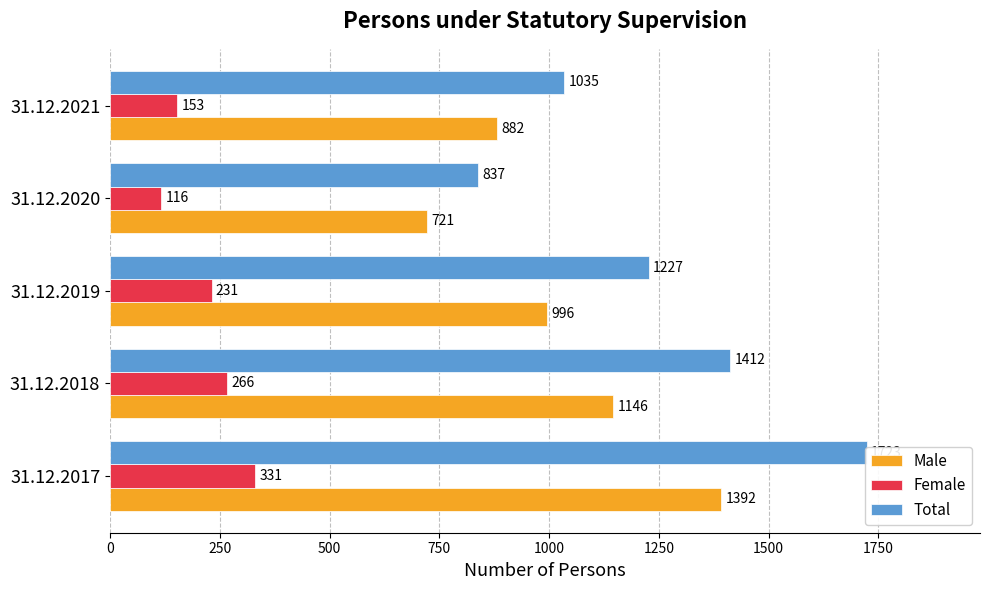

Reading right to left, what are all the values shown in this chart?

Male: 882	721	996	1146	1392
Female: 153	116	231	266	331
Total: 1035	837	1227	1412	1723